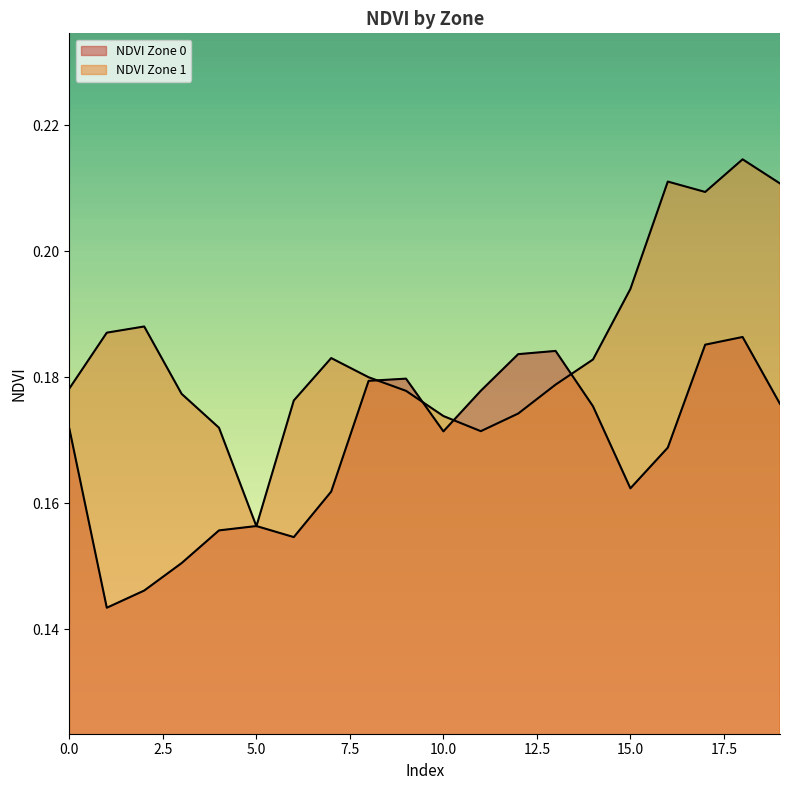

In NDVI Zone 0, how many points are lower than both neighbors (excluding endpoints)?

4